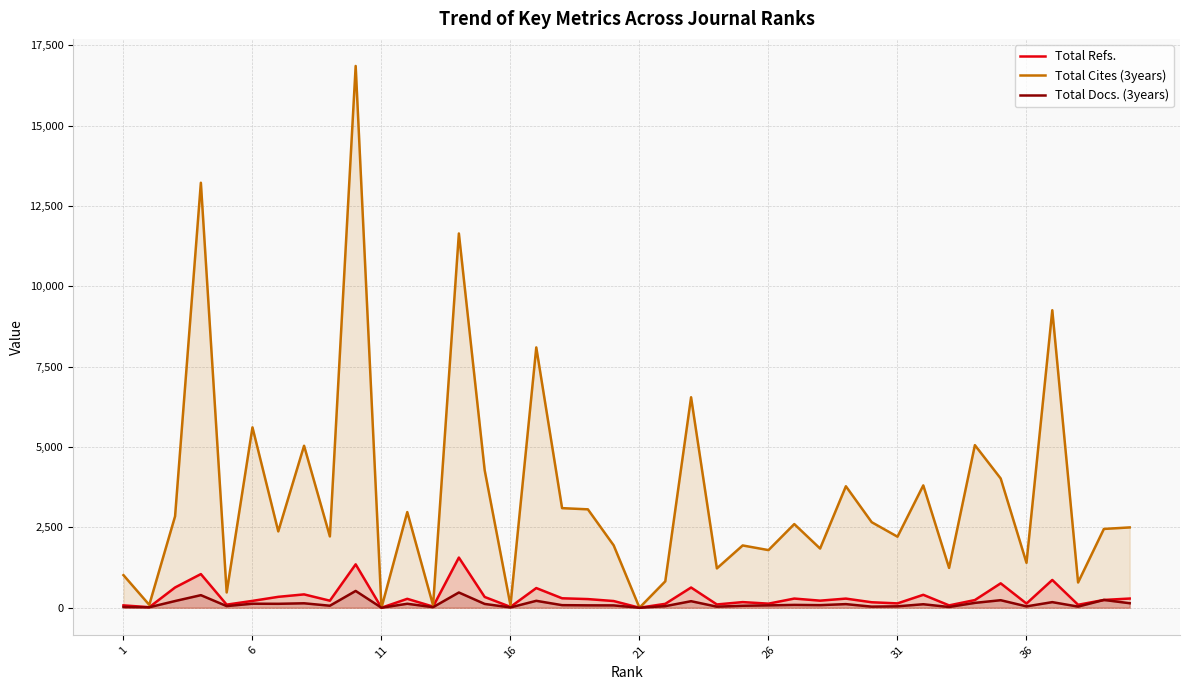

What is the difference between the highest and lowest values at 16?

66